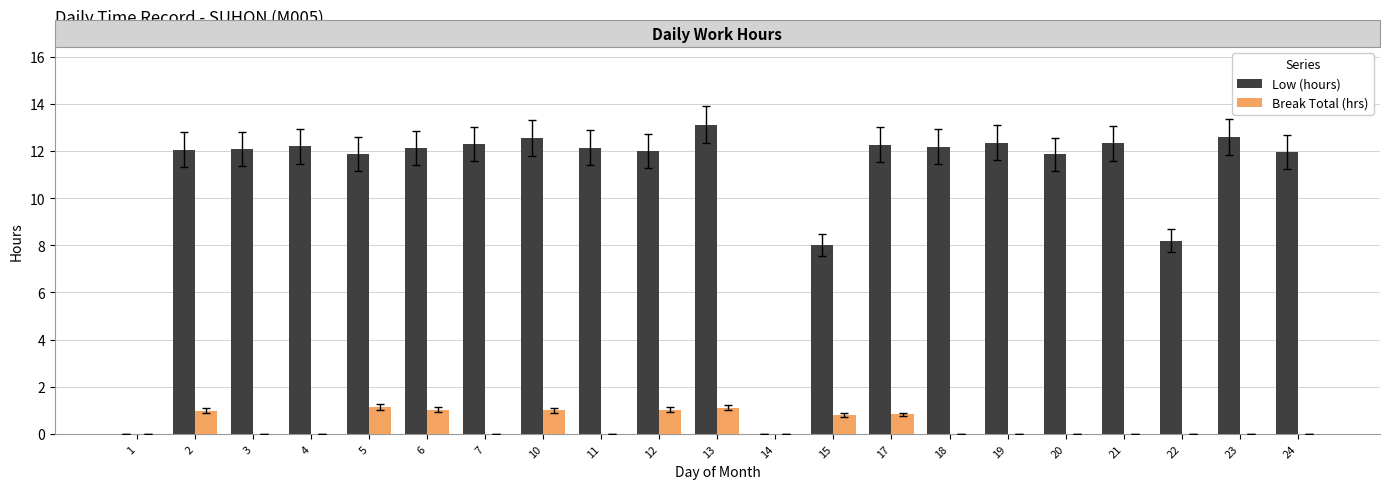

What is the maximum value for Low (hours)?

13.1